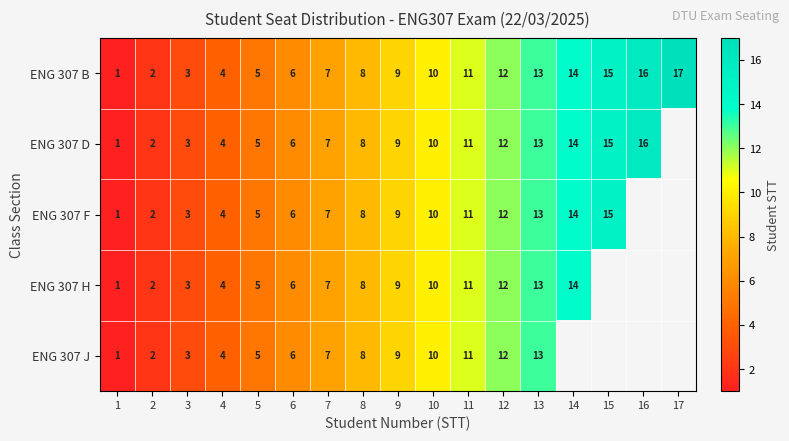

At how many categories does at least one series exceed 11?

6